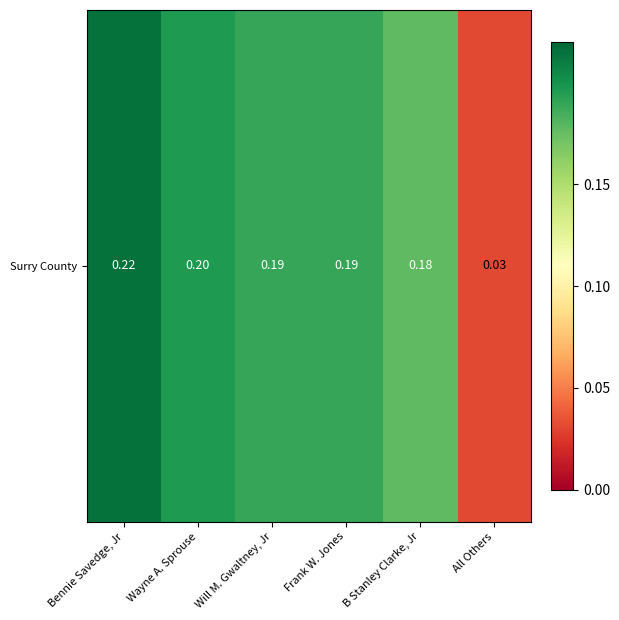

Reading right to left, list all the values displayed in this chart.

0.0	0.2	0.2	0.2	0.2	0.2